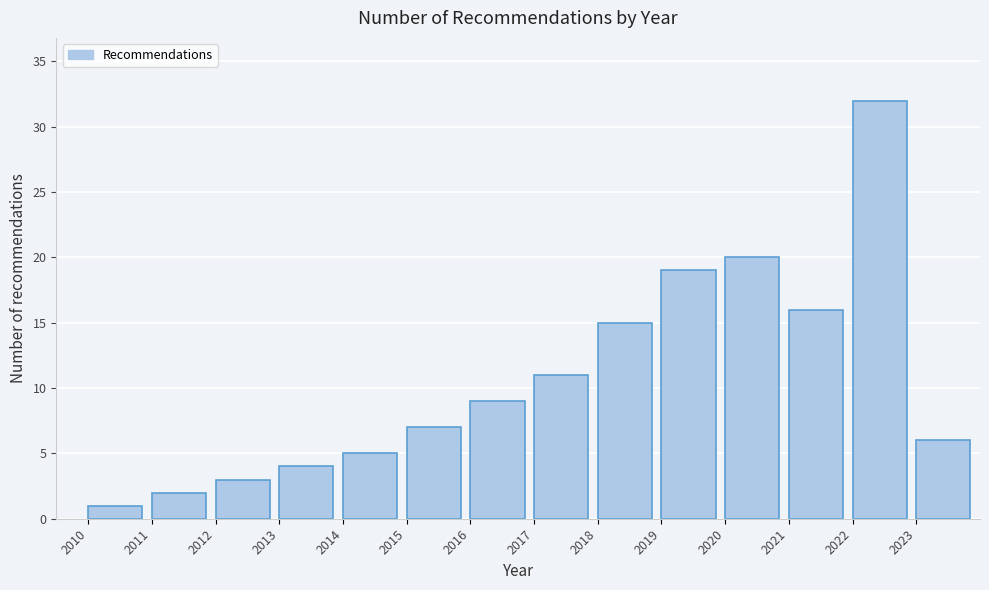

Which range on the x-axis has the tallest bar?

2022 to 2023